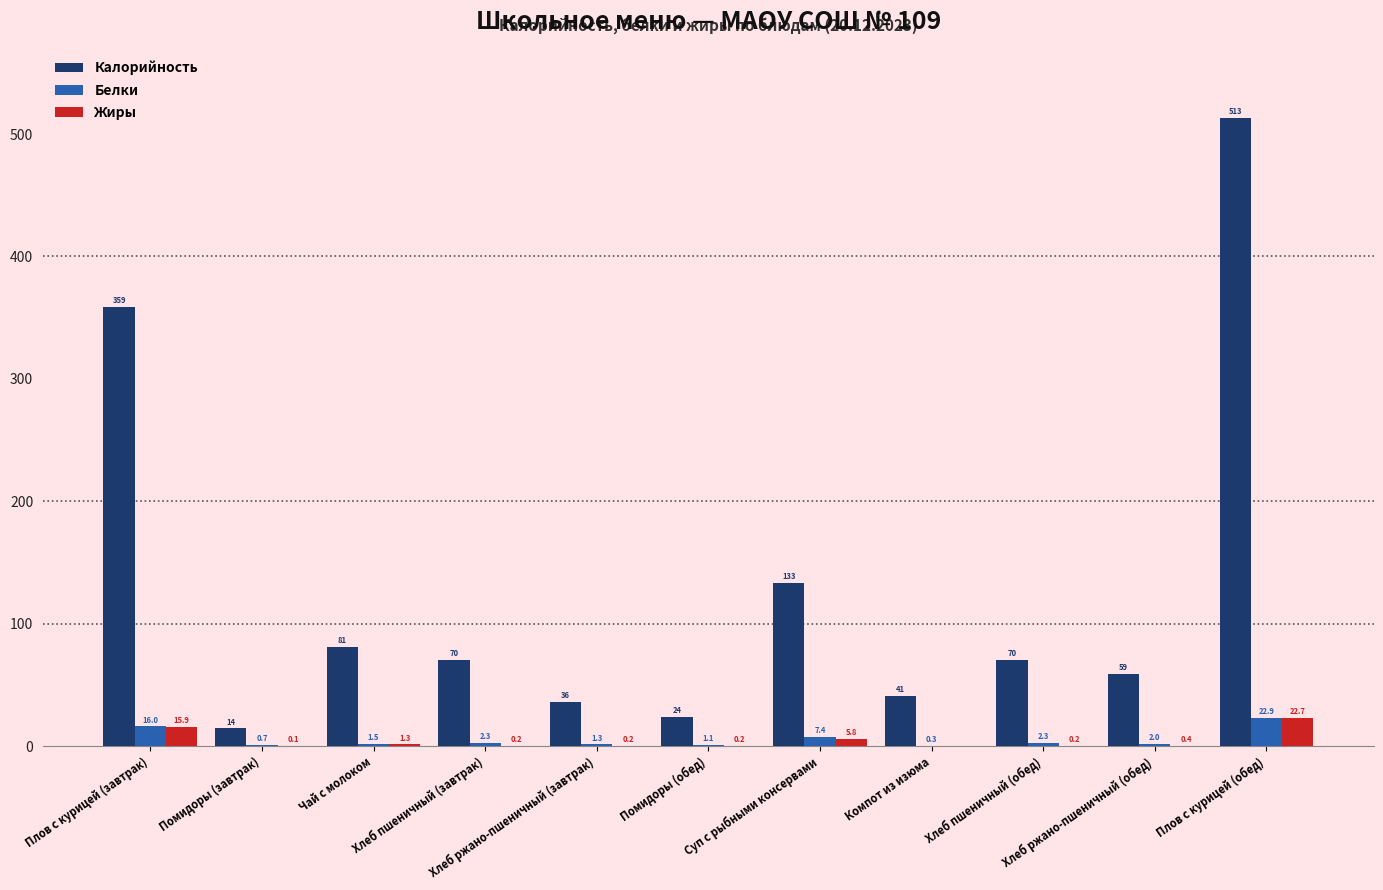

Reading left to right, extract all data points from this chart.

Калорийность: Плов с курицей (завтрак)=359.0	Помидоры (завтрак)=14.4	Чай с молоком=81.0	Хлеб пшеничный (завтрак)=70.5	Хлеб ржано-пшеничный (завтрак)=36.2	Помидоры (обед)=24.0	Суп с рыбными консервами=133.0	Компот из изюма=41.0	Хлеб пшеничный (обед)=70.5	Хлеб ржано-пшеничный (обед)=58.7	Плов с курицей (обед)=512.9
Белки: Плов с курицей (завтрак)=16.0	Помидоры (завтрак)=0.7	Чай с молоком=1.5	Хлеб пшеничный (завтрак)=2.3	Хлеб ржано-пшеничный (завтрак)=1.3	Помидоры (обед)=1.1	Суп с рыбными консервами=7.4	Компот из изюма=0.3	Хлеб пшеничный (обед)=2.3	Хлеб ржано-пшеничный (обед)=2.0	Плов с курицей (обед)=22.9
Жиры: Плов с курицей (завтрак)=15.9	Помидоры (завтрак)=0.1	Чай с молоком=1.3	Хлеб пшеничный (завтрак)=0.2	Хлеб ржано-пшеничный (завтрак)=0.2	Помидоры (обед)=0.2	Суп с рыбными консервами=5.8	Компот из изюма=0.0	Хлеб пшеничный (обед)=0.2	Хлеб ржано-пшеничный (обед)=0.4	Плов с курицей (обед)=22.7